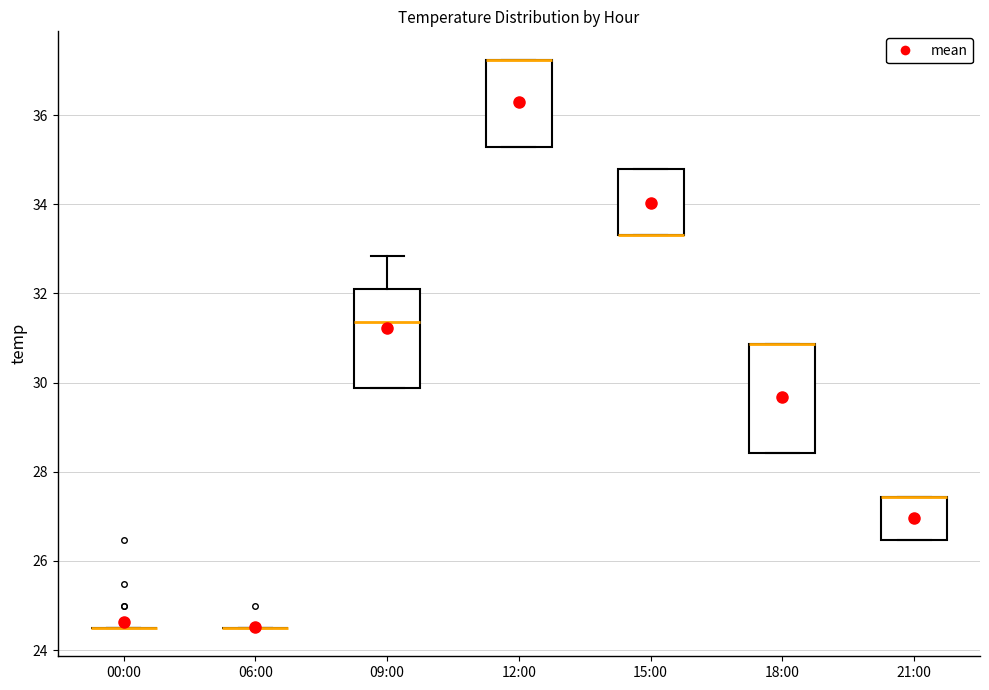

Reading left to right, transcribe this box plot: for each box, give where its median line is, the range the box spans, and where its two whiskers end, as read against the y-axis. The values are not printed on the chart, so give them approximately, as read against the axis.

00:00: box collapsed to a line at 24.6, whiskers 24.6 to 24.6
06:00: box collapsed to a line at 24.6, whiskers 24.6 to 24.6
09:00: median 31.4, box 29.8 to 32.0, whiskers 29.8 to 32.8
12:00: median 37.2 (drawn on the box's upper edge), box 35.2 to 37.2, whiskers 35.2 to 37.2
15:00: median 33.4 (drawn on the box's lower edge), box 33.4 to 34.8, whiskers 33.4 to 34.8
18:00: median 30.8 (drawn on the box's upper edge), box 28.4 to 30.8, whiskers 28.4 to 30.8
21:00: median 27.4 (drawn on the box's upper edge), box 26.4 to 27.4, whiskers 26.4 to 27.4